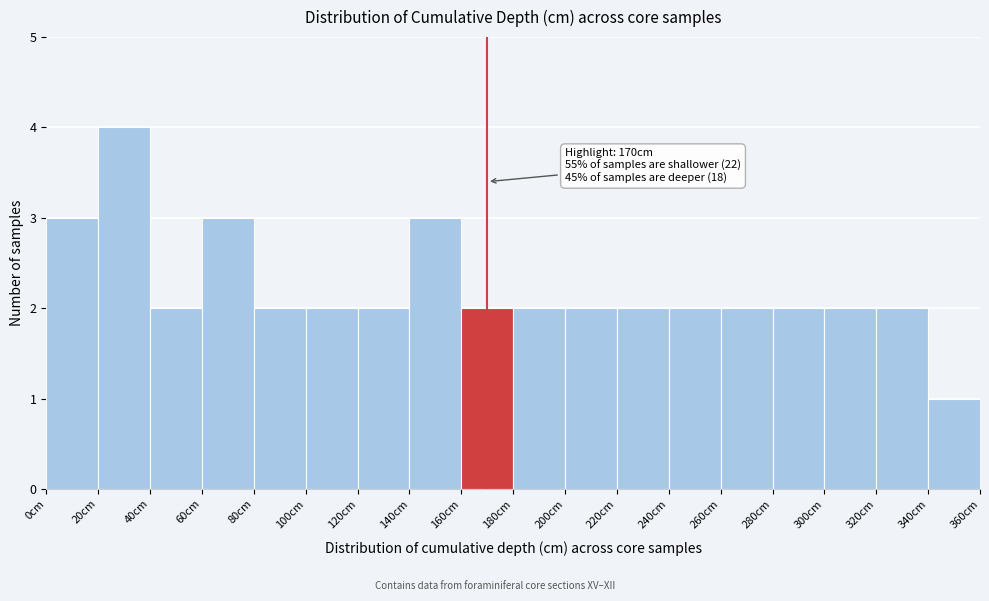

Over which range of the x-axis is the bar tallest?

20 to 40